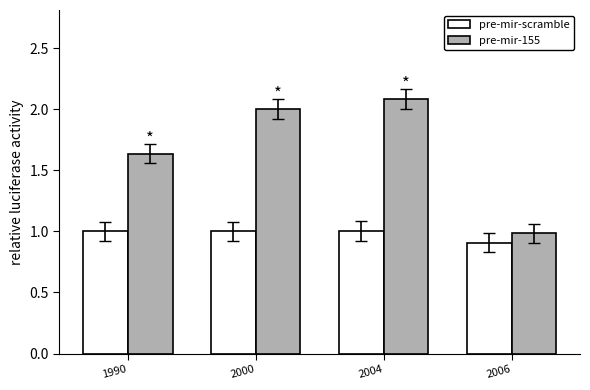

What is the sum of all pre-mir-155 values?

6.7